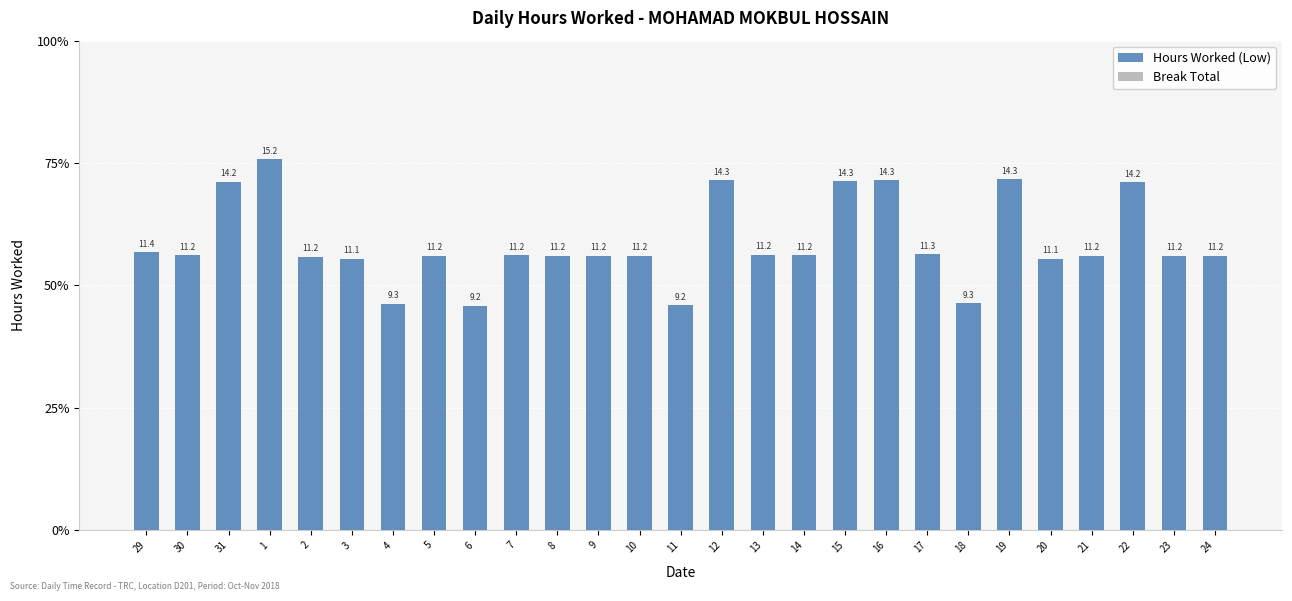

Does the chart contain any negative values?

No